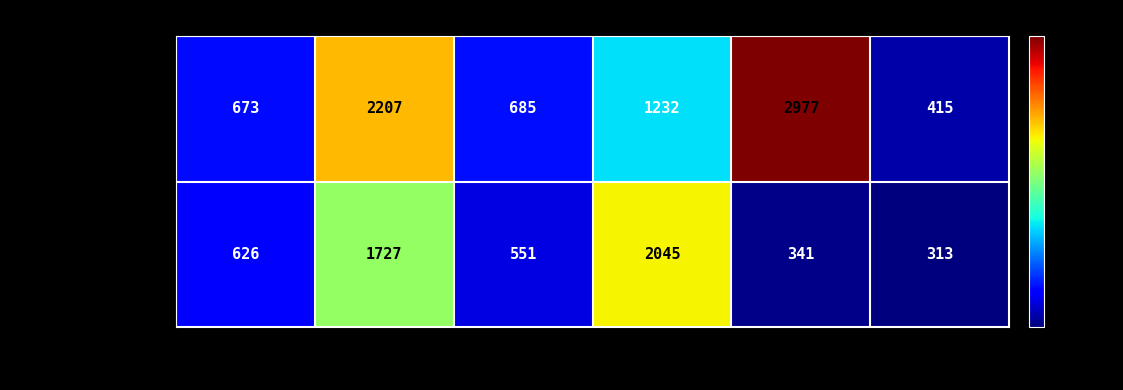

What is the difference between the 1-0 Tutorial values at Attempt #2 and Attempt #1?

1534